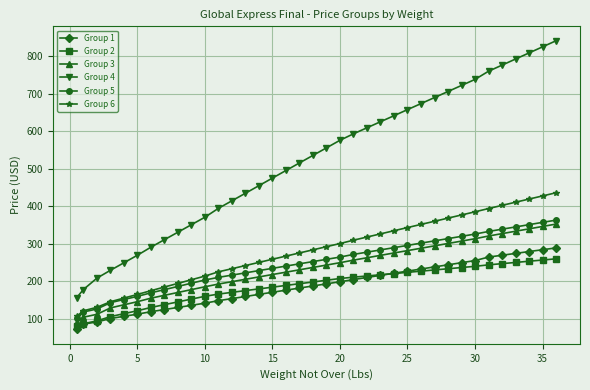

Which series has the widest spread of values?

Group 4